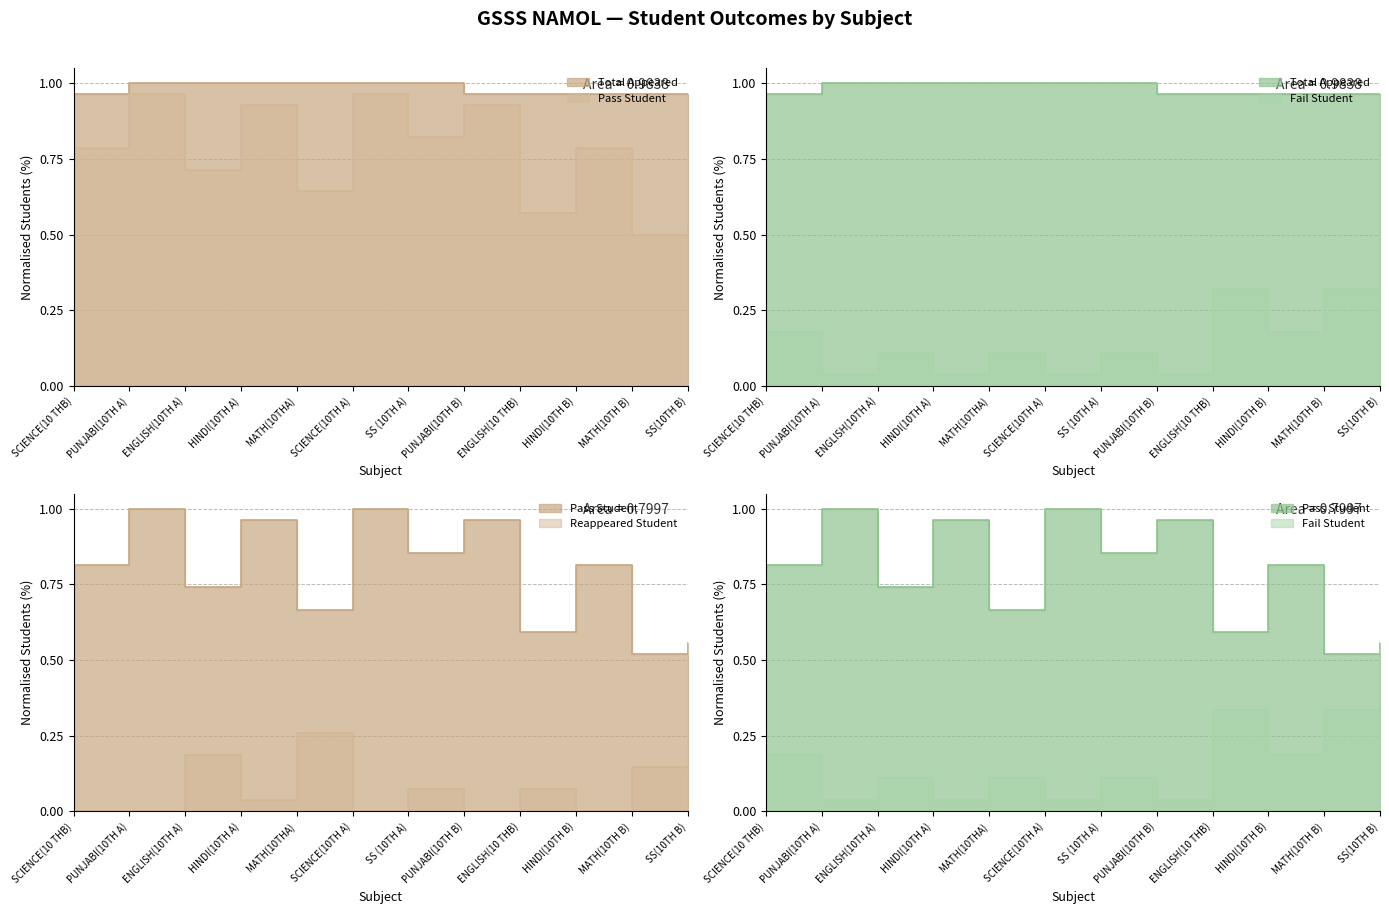

True or false: Reappeared Student and Pass Student intersect in this chart.

False